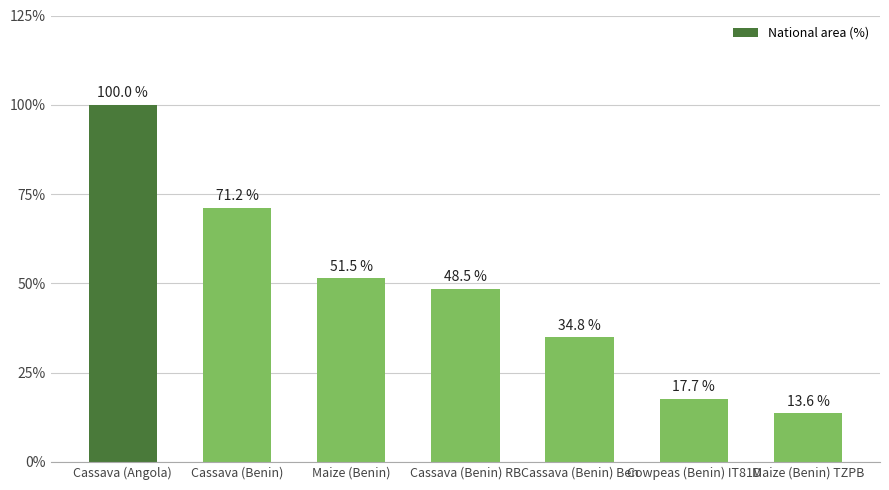

Rank the categories by value from lowest to highest.

Maize (Benin) TZPB, Cowpeas (Benin) IT81D, Cassava (Benin) Ben, Cassava (Benin) RB, Maize (Benin), Cassava (Benin), Cassava (Angola)